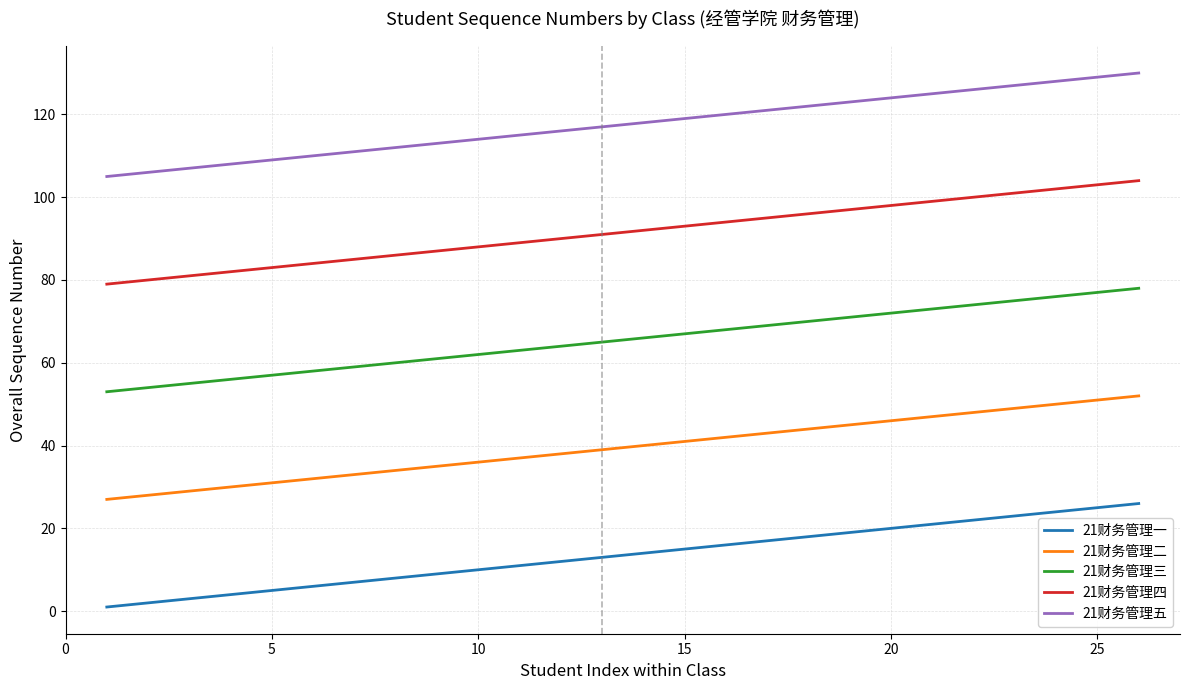

List the series in order of their peak value, lowest first.

21财务管理一, 21财务管理二, 21财务管理三, 21财务管理四, 21财务管理五